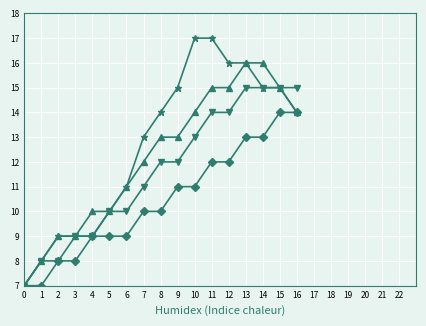

What is the total value across all series at 5?

39